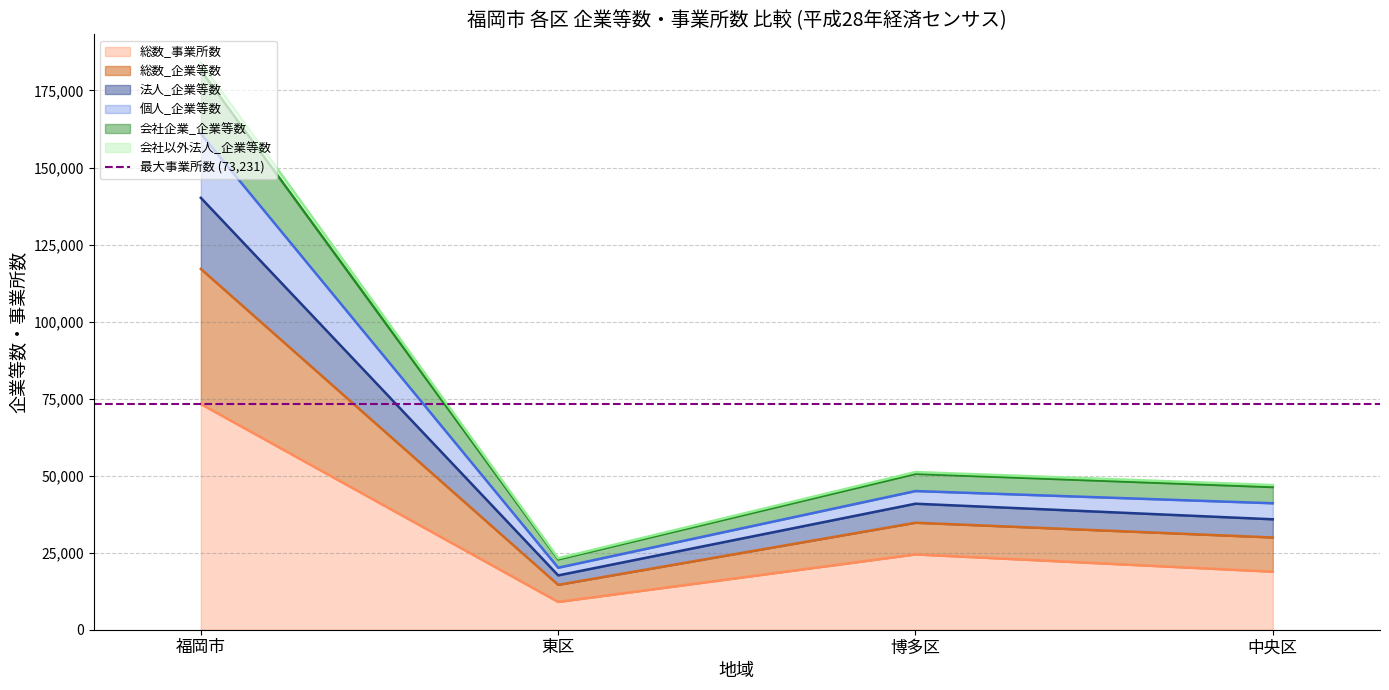

Is it true that 総数_事業所数 equals 9015 at 東区?

True